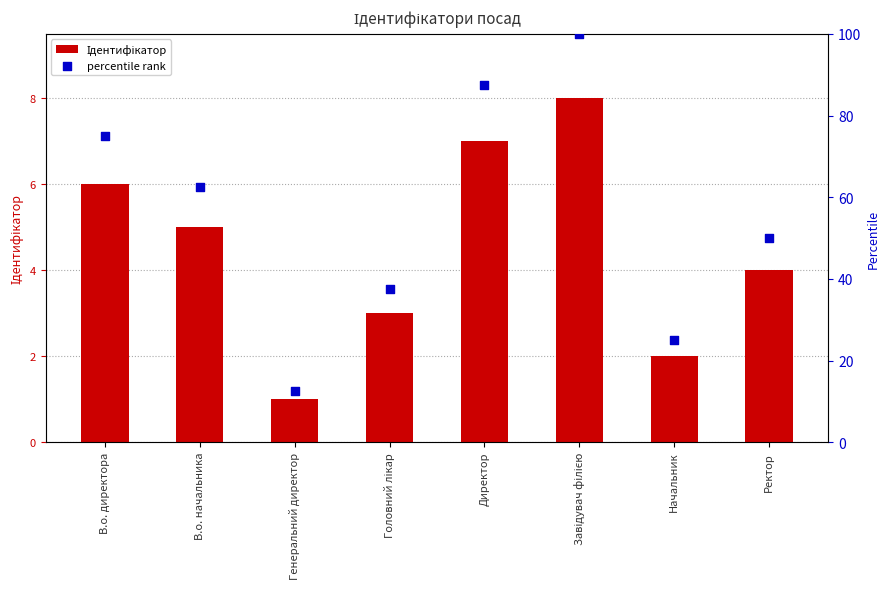

Which series contains the highest Y value?

percentile rank